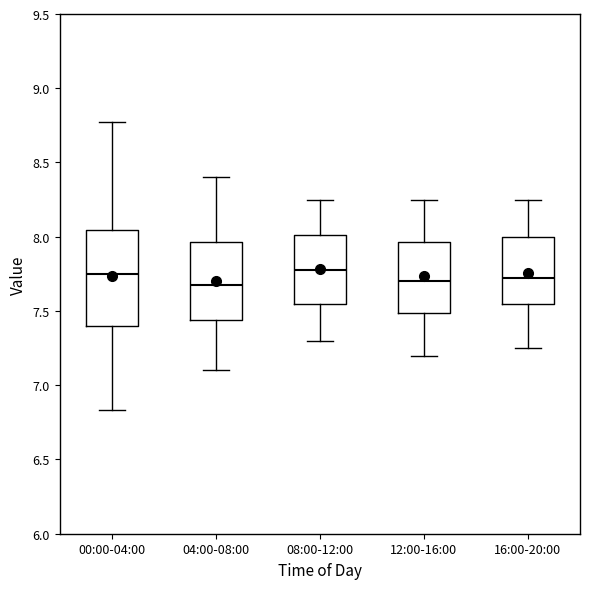

Comparing the boxes themselves (not the whiskers), which one is the tallest?

00:00-04:00